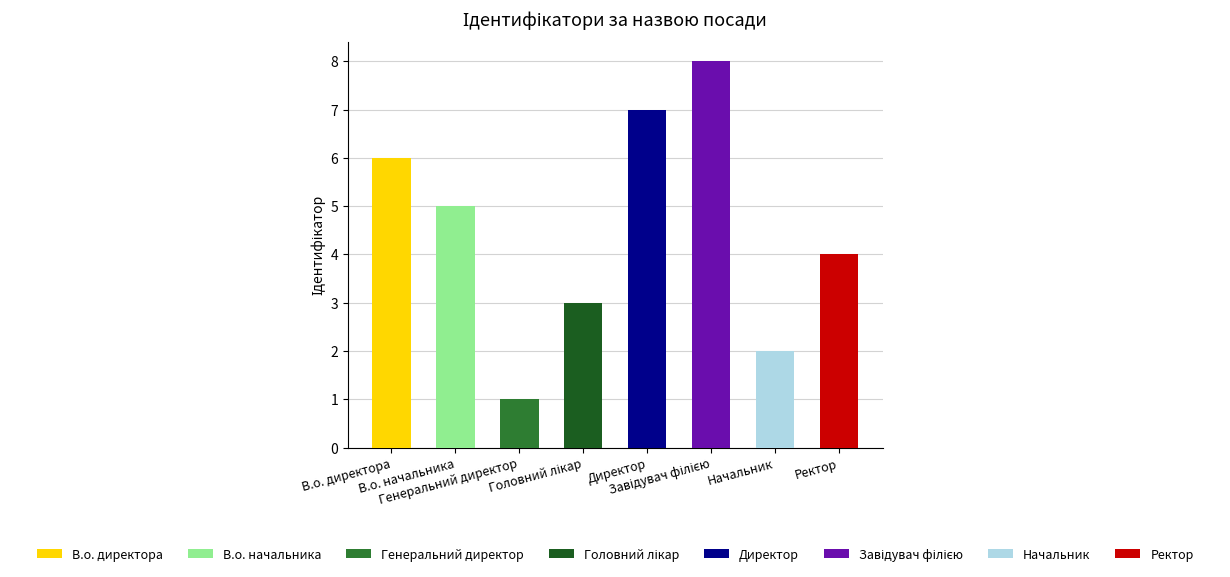

What is the change in value from Директор to Начальник?

-5